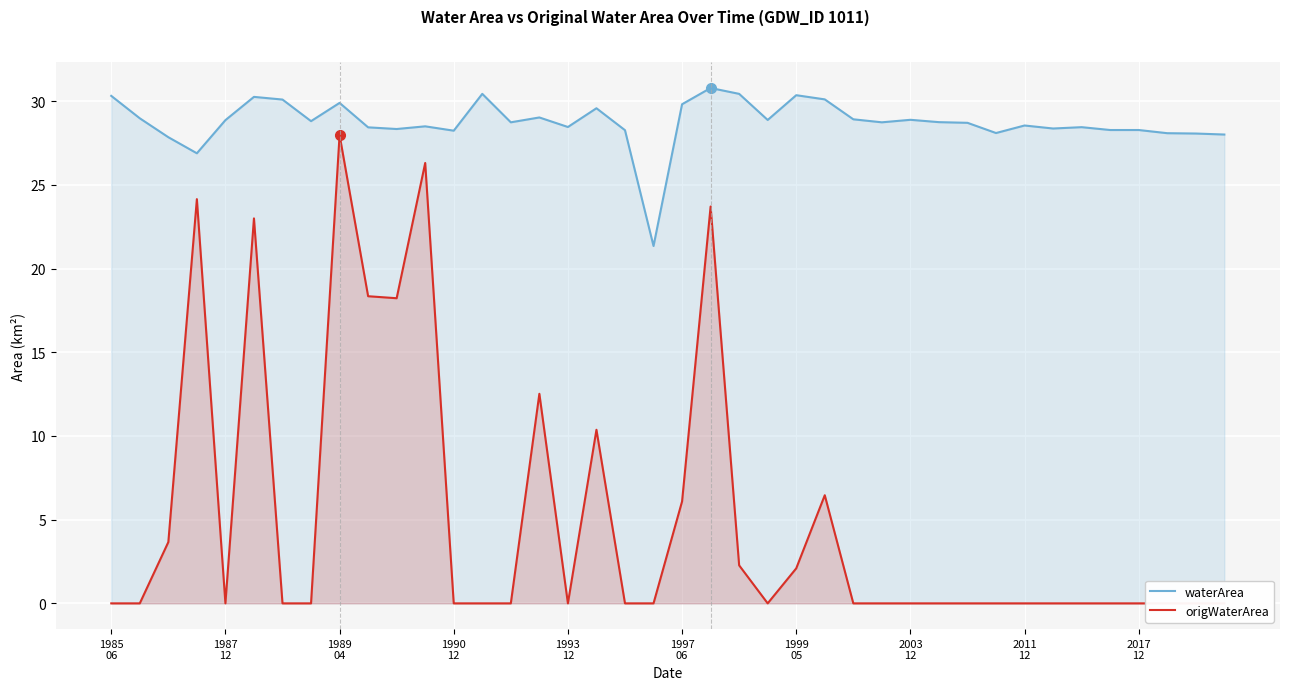

Rank the series by their maximum value, from lowest to highest.

origWaterArea, waterArea